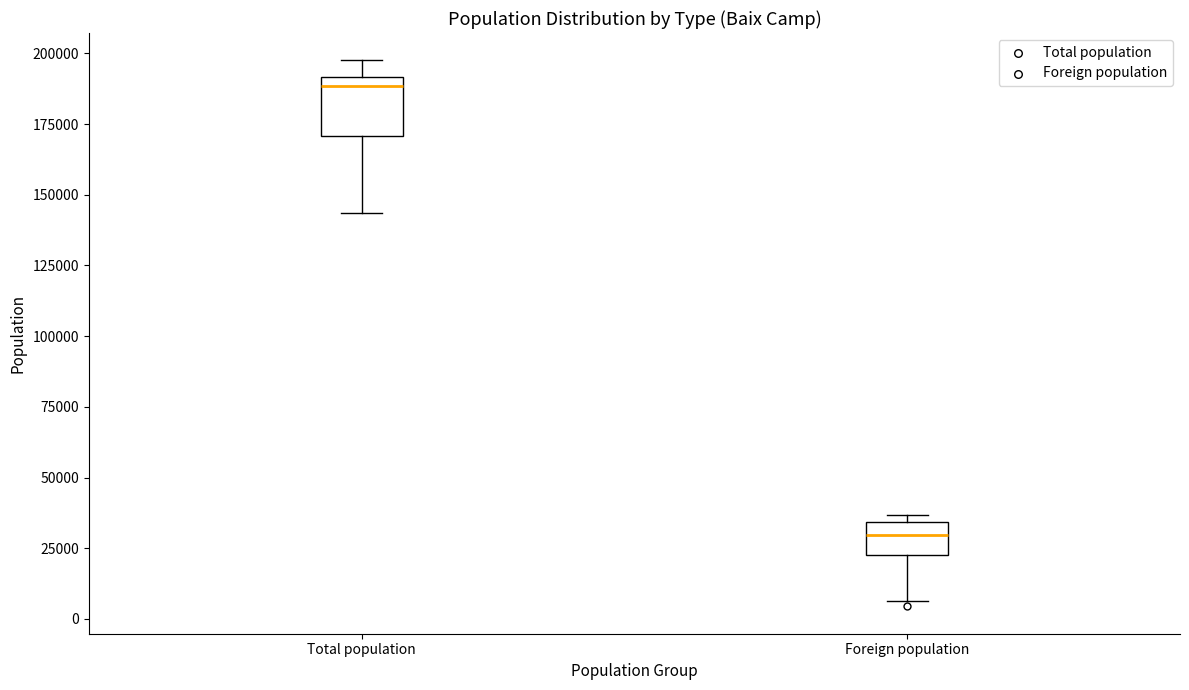

Which box's median line is the highest?

Total population